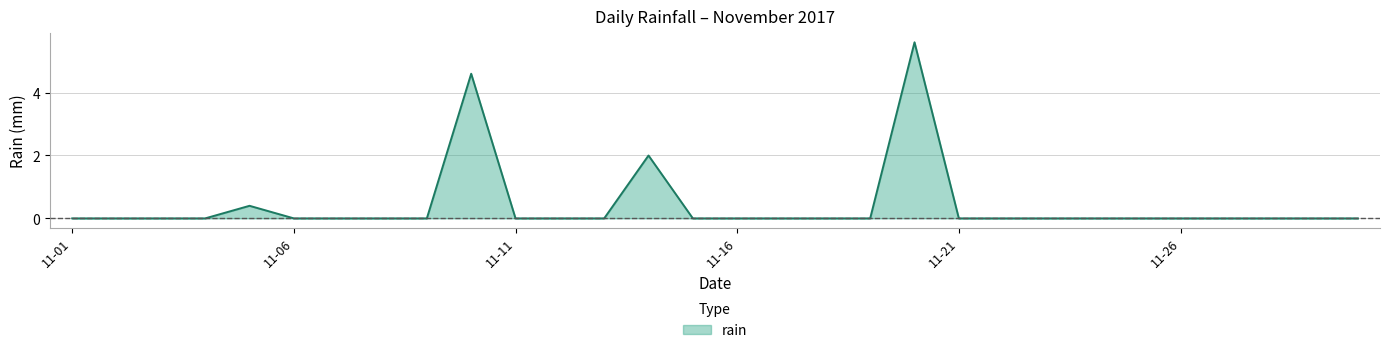

What is the maximum value shown in the chart?

5.6